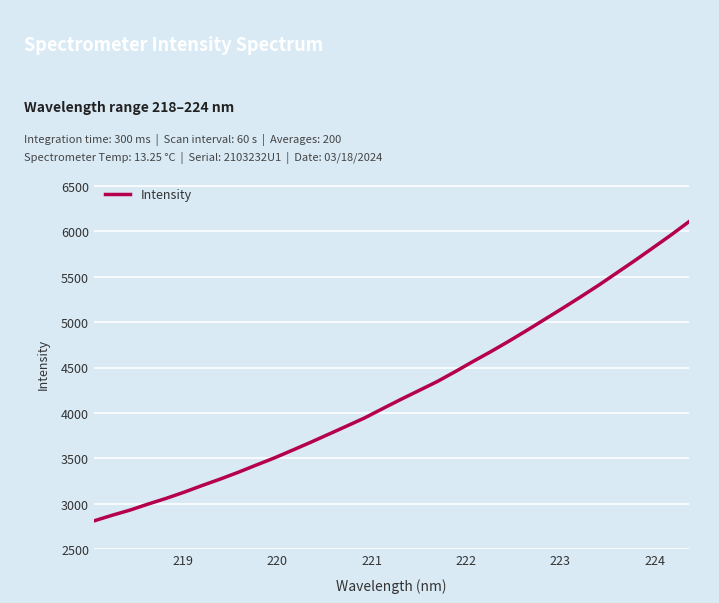

What is the minimum value shown in the chart?

2812.7